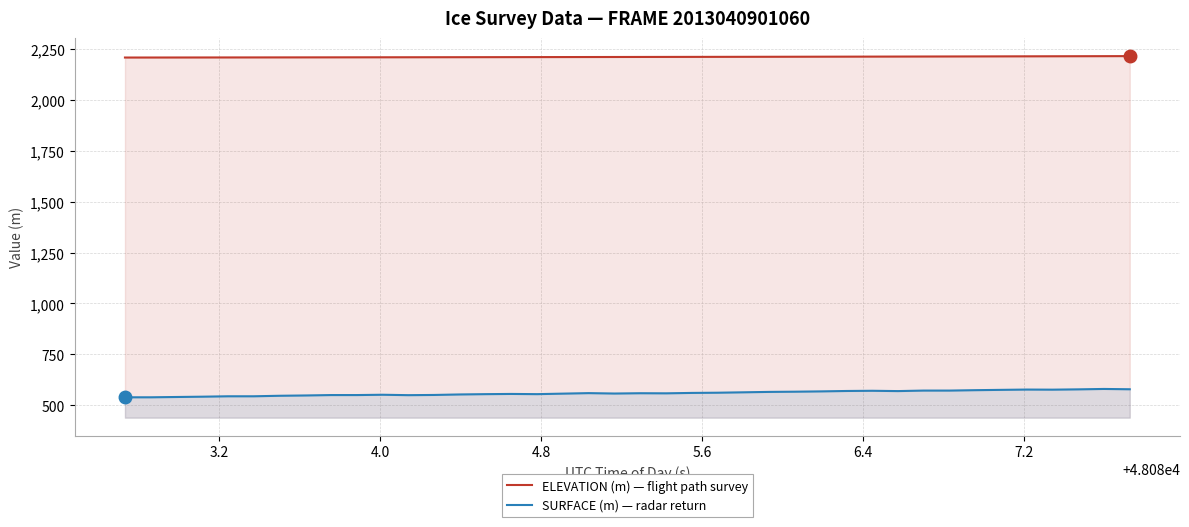

Which series has the widest spread of values?

SURFACE (m) — radar return